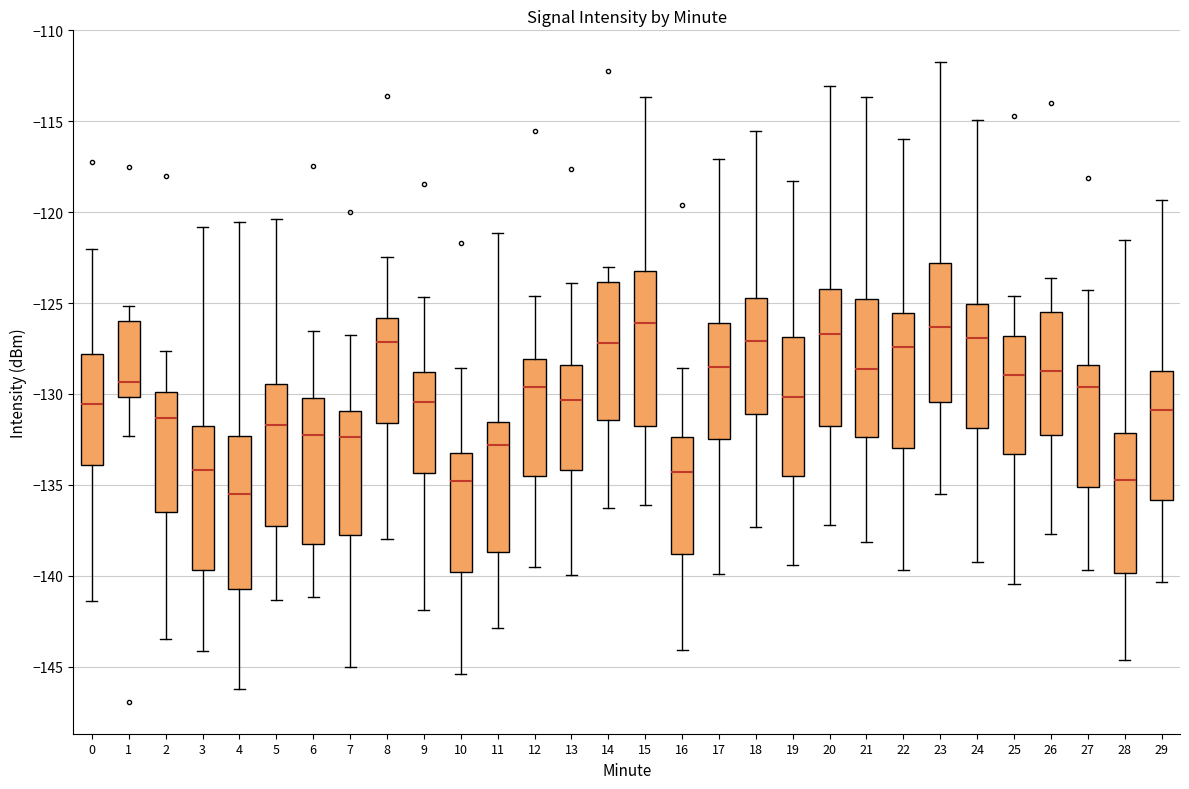

Where is the lower edge of the box at x = 19 on the y-axis? The values are not printed on the chart, so give them approximately, as read against the axis.

-134.5